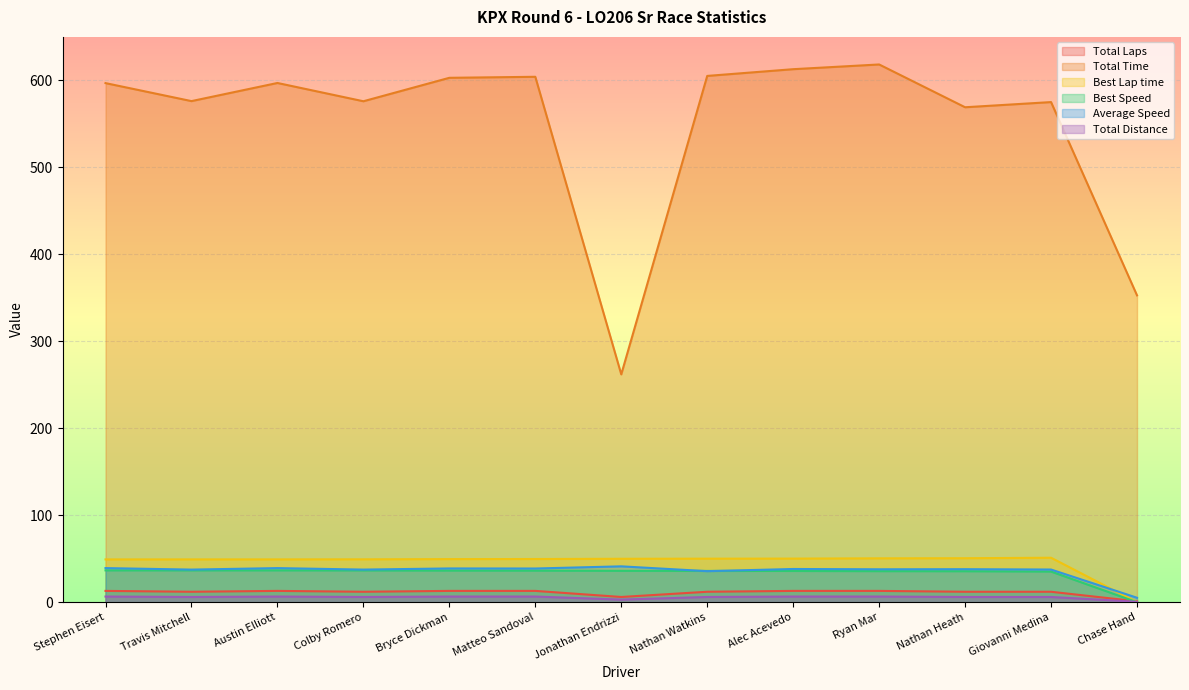

Which category has the highest value across all series?

Ryan Mar